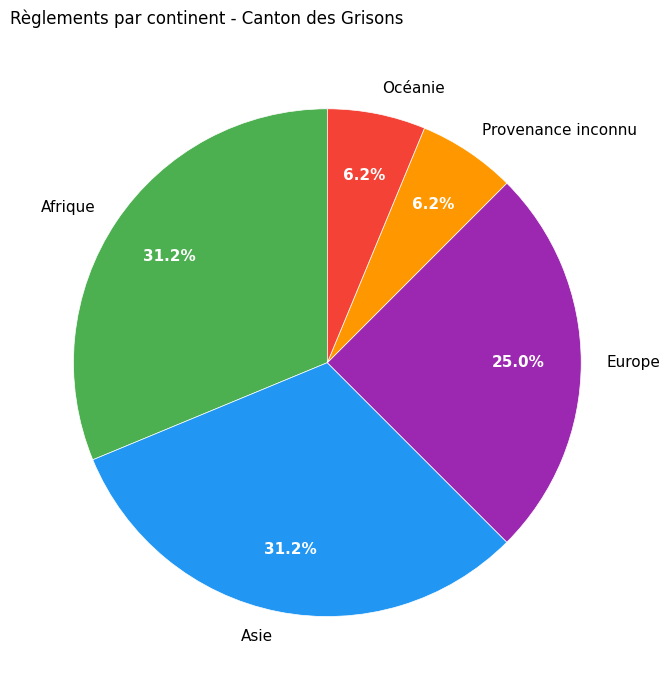

The Afrique slice represents 22% of the pie. True or false?

False